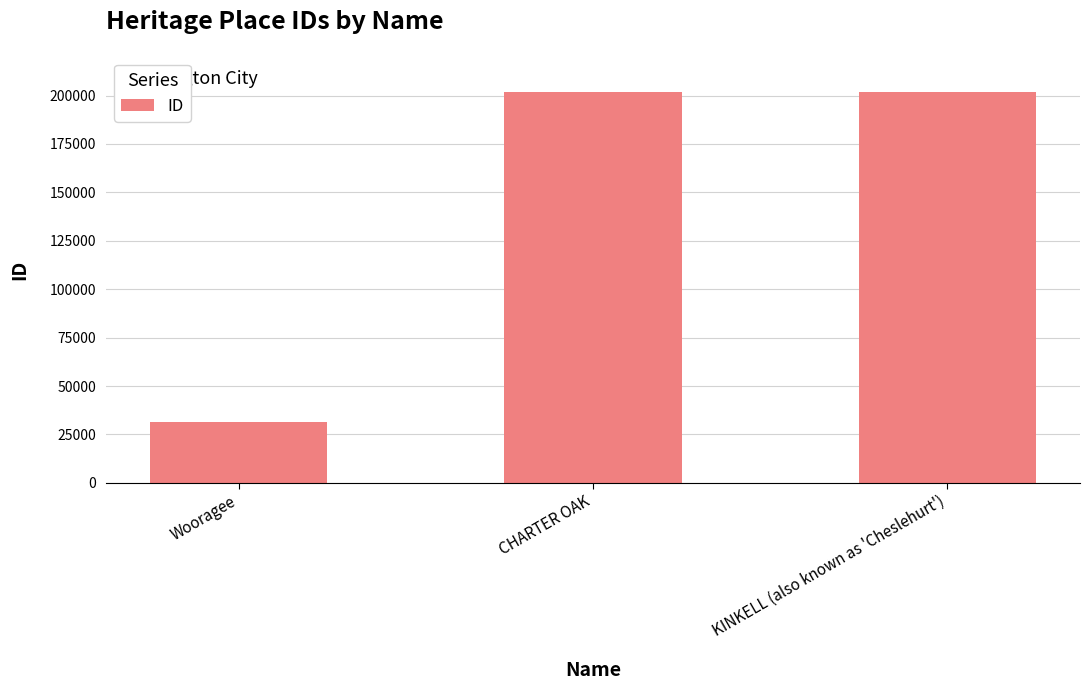

What is the sum of the values at KINKELL (also known as 'Cheslehurt') and CHARTER OAK?

403819